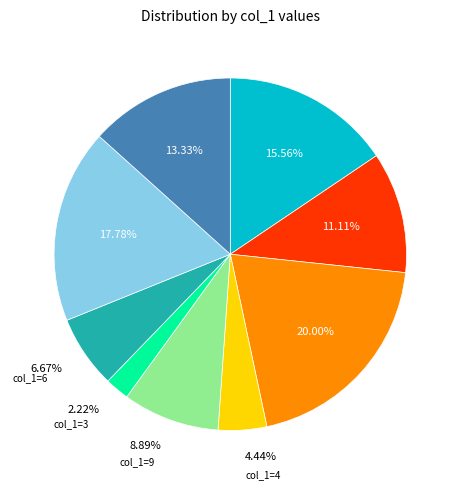

Is there any slice that represents more than half of the pie?

No